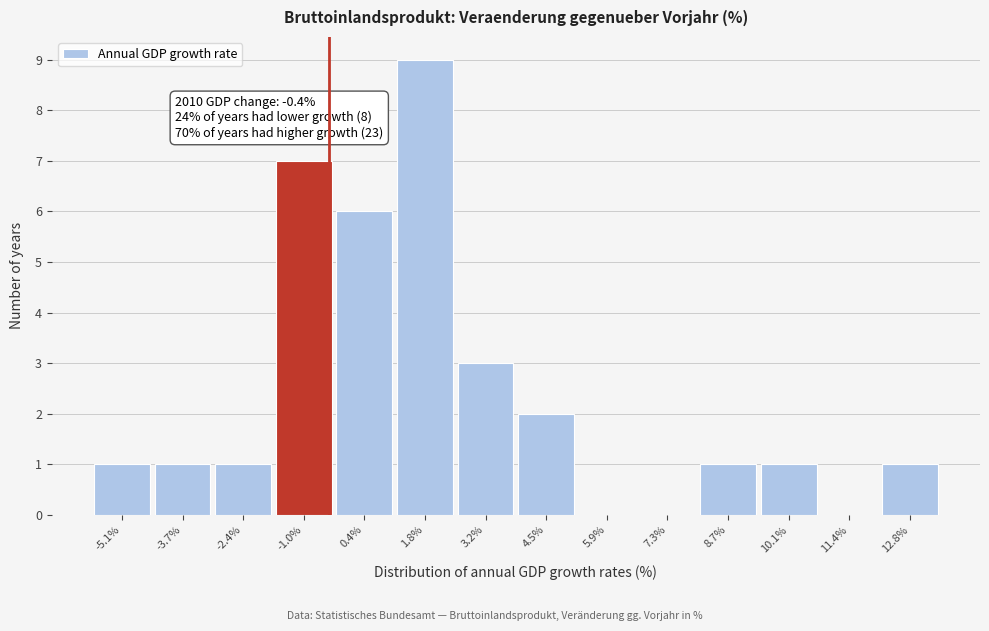

Which range on the x-axis has the tallest bar?

1.0 to 2.4